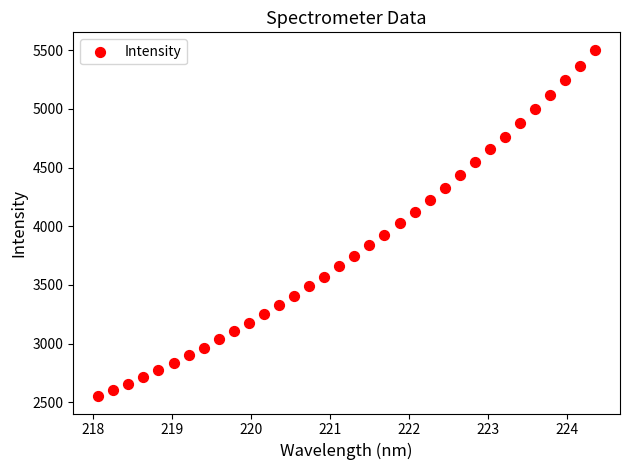

What is the range of Y values (max minus min)?

2953.3